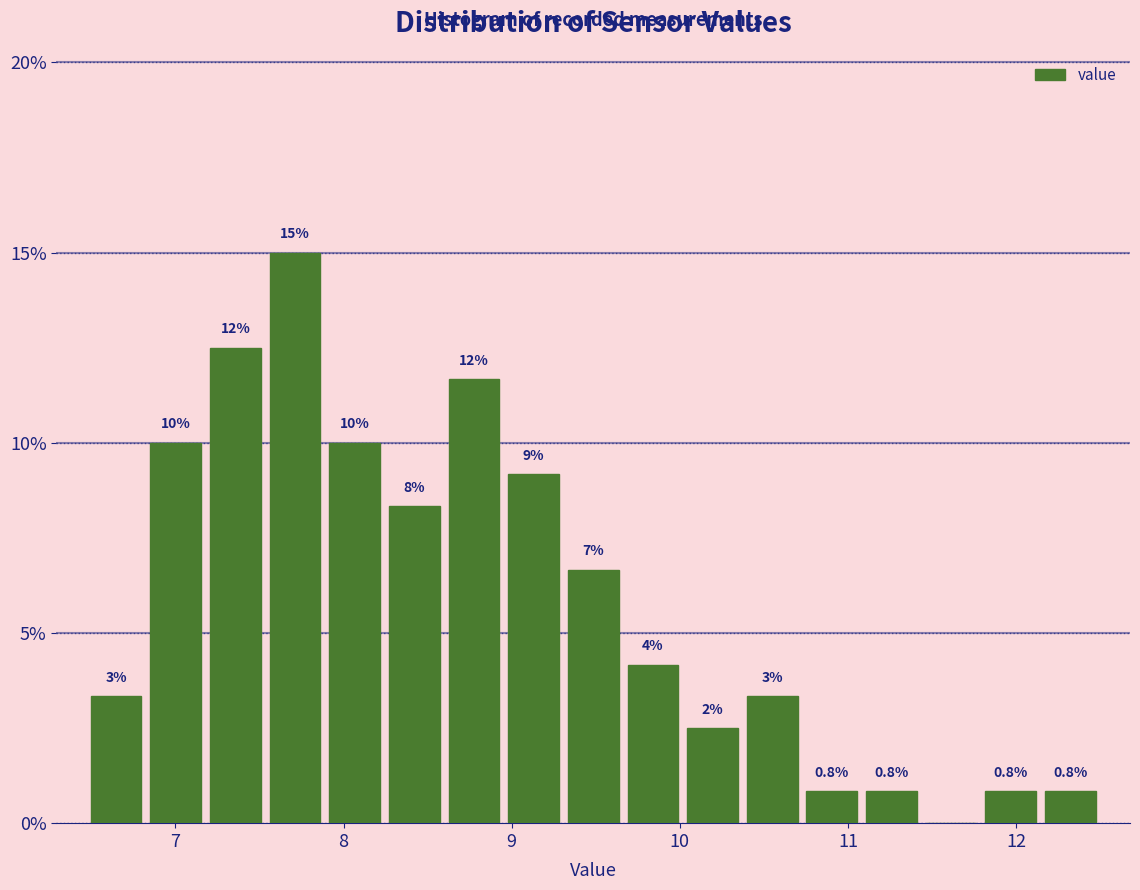

Around what value on the x-axis is the tallest bar? Give the approximate position of its centre, as read against the axis.

7.7